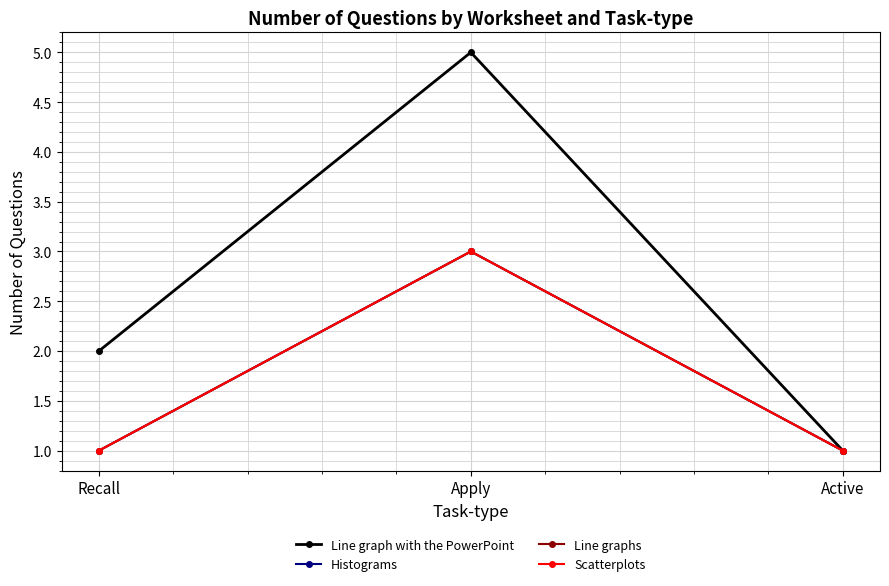

Is the value of Histograms at Active greater than the value of Line graph with the PowerPoint at Recall?

No